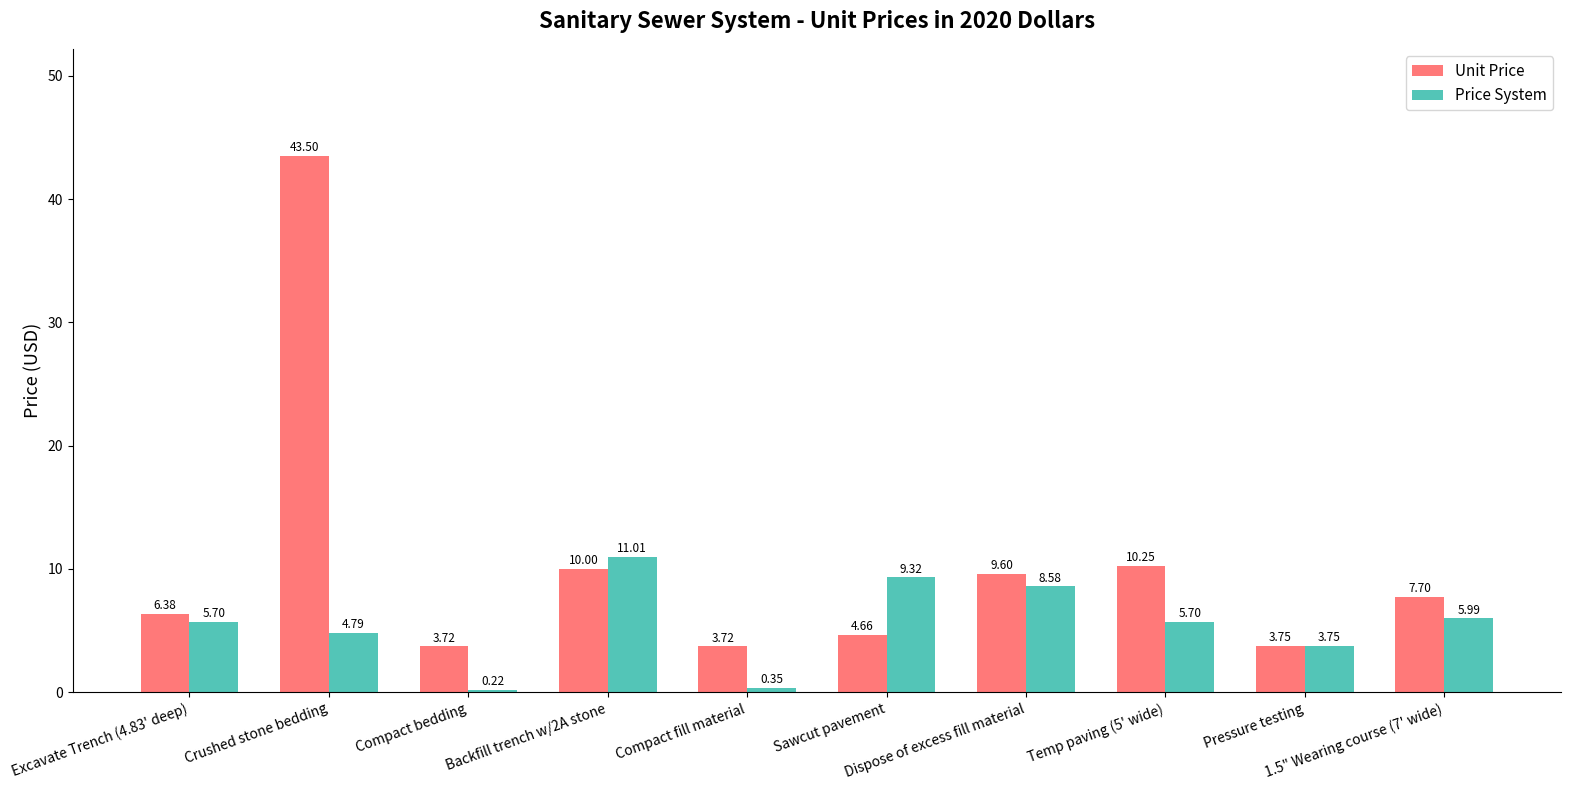

What is the difference between the Price System values at Compact fill material and Sawcut pavement?

9.0